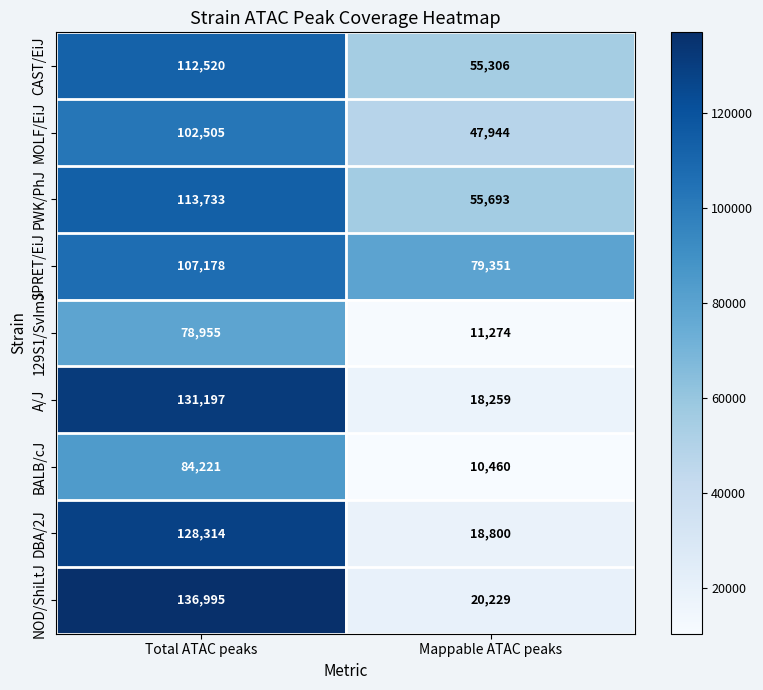

The value of CAST/EiJ at Mappable ATAC peaks is 55306. True or false?

True